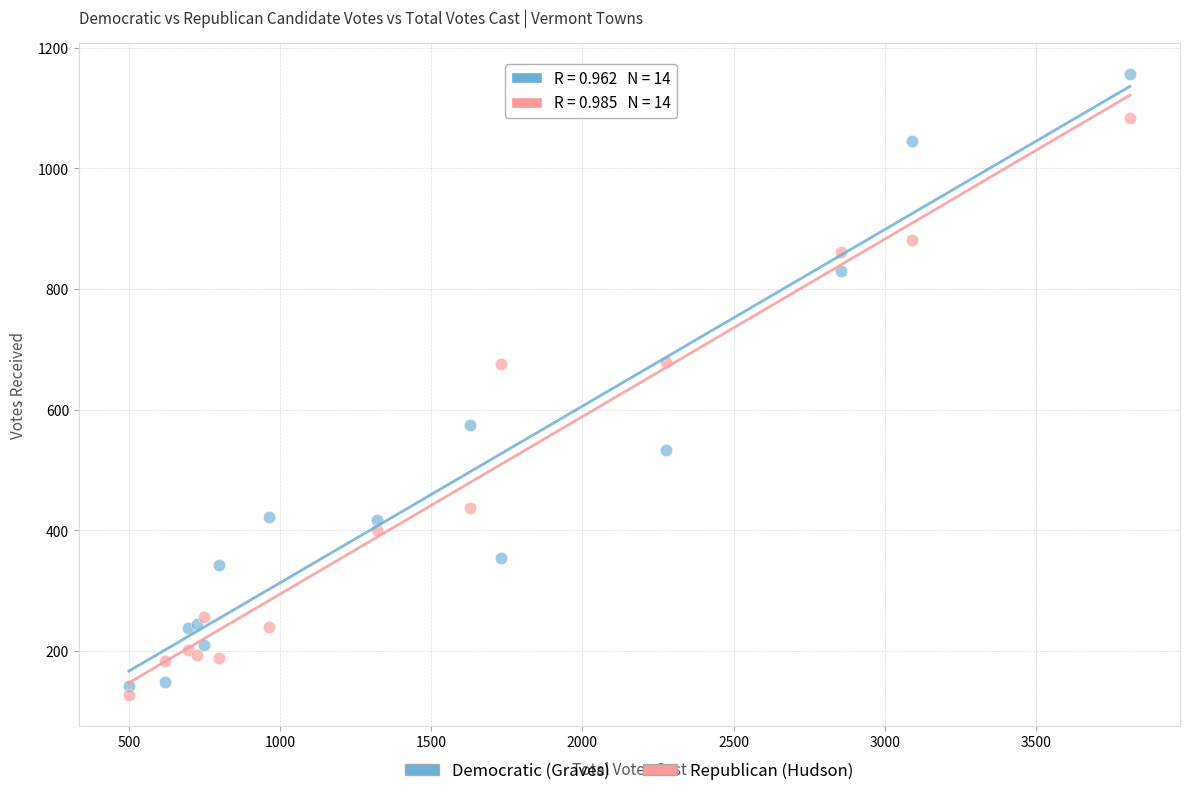

In the Republican (Hudson) series, what Y value is closest to 605?

676